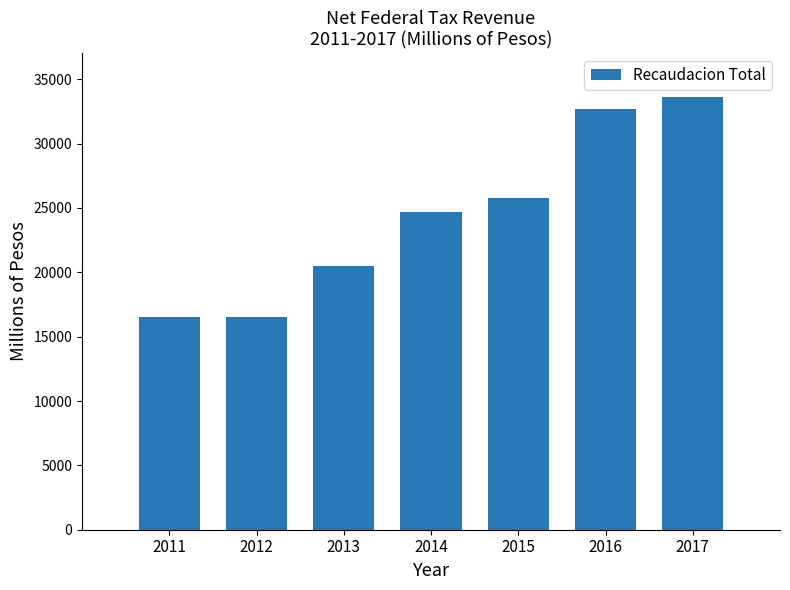

Which category has the highest value across all series?

2017